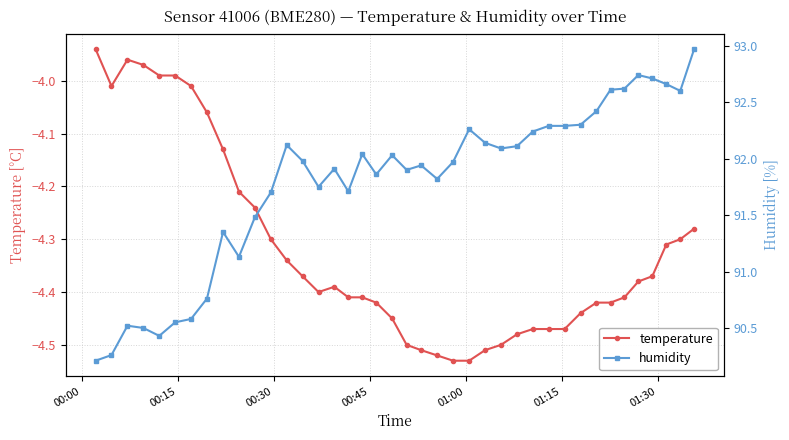

True or false: temperature and humidity intersect in this chart.

False